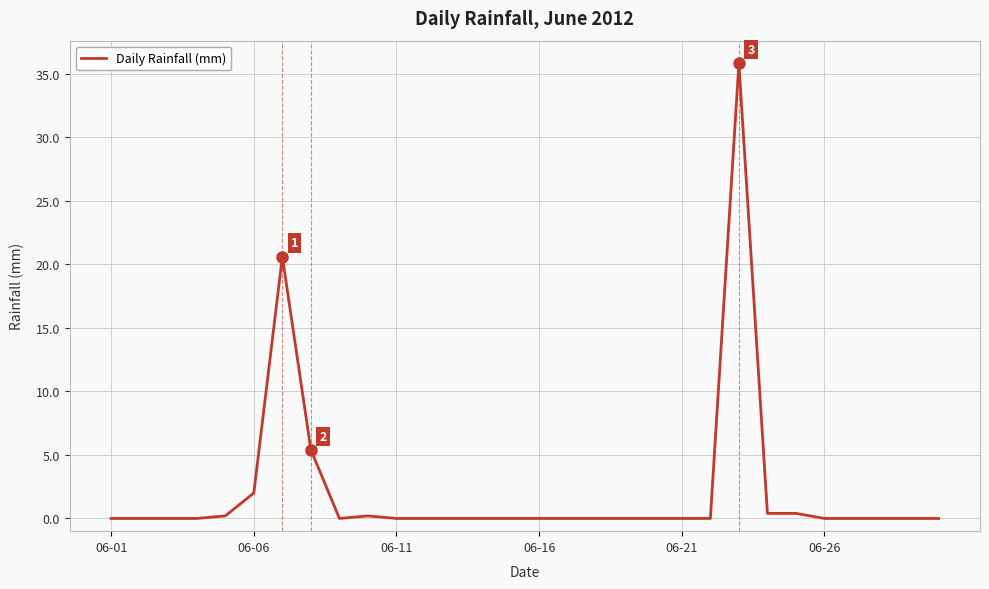

What is the greatest value displayed?

35.8